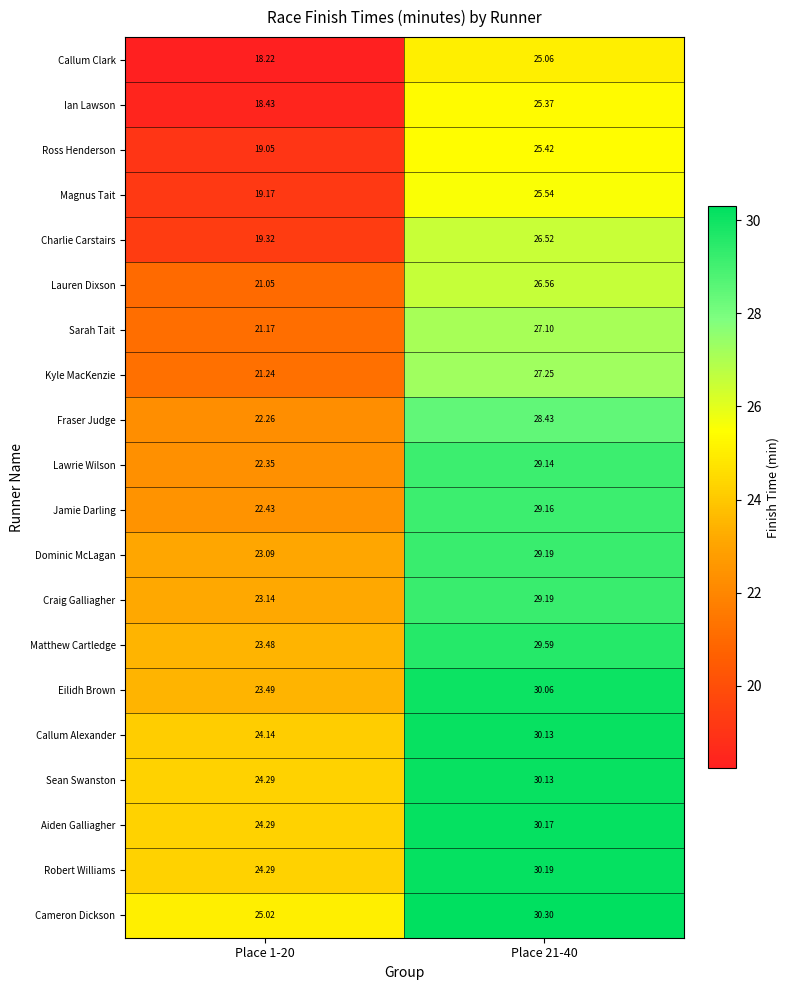

Which series has the widest spread of values?

Charlie Carstairs